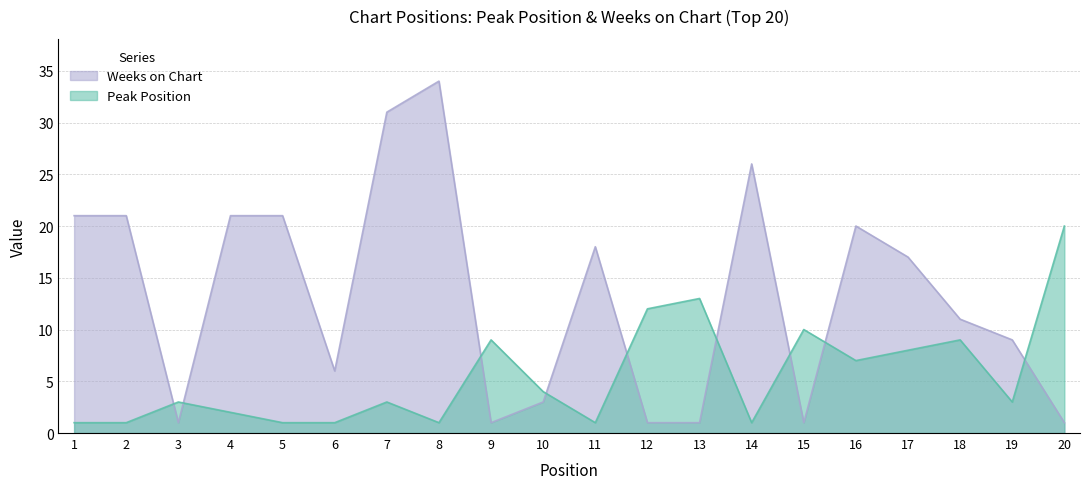

Reading right to left, list all the values displayed in this chart.

Peak Position: 20=20	19=3	18=9	17=8	16=7	15=10	14=1	13=13	12=12	11=1	10=4	9=9	8=1	7=3	6=1	5=1	4=2	3=3	2=1	1=1
Weeks on Chart: 20=1	19=9	18=11	17=17	16=20	15=1	14=26	13=1	12=1	11=18	10=3	9=1	8=34	7=31	6=6	5=21	4=21	3=1	2=21	1=21